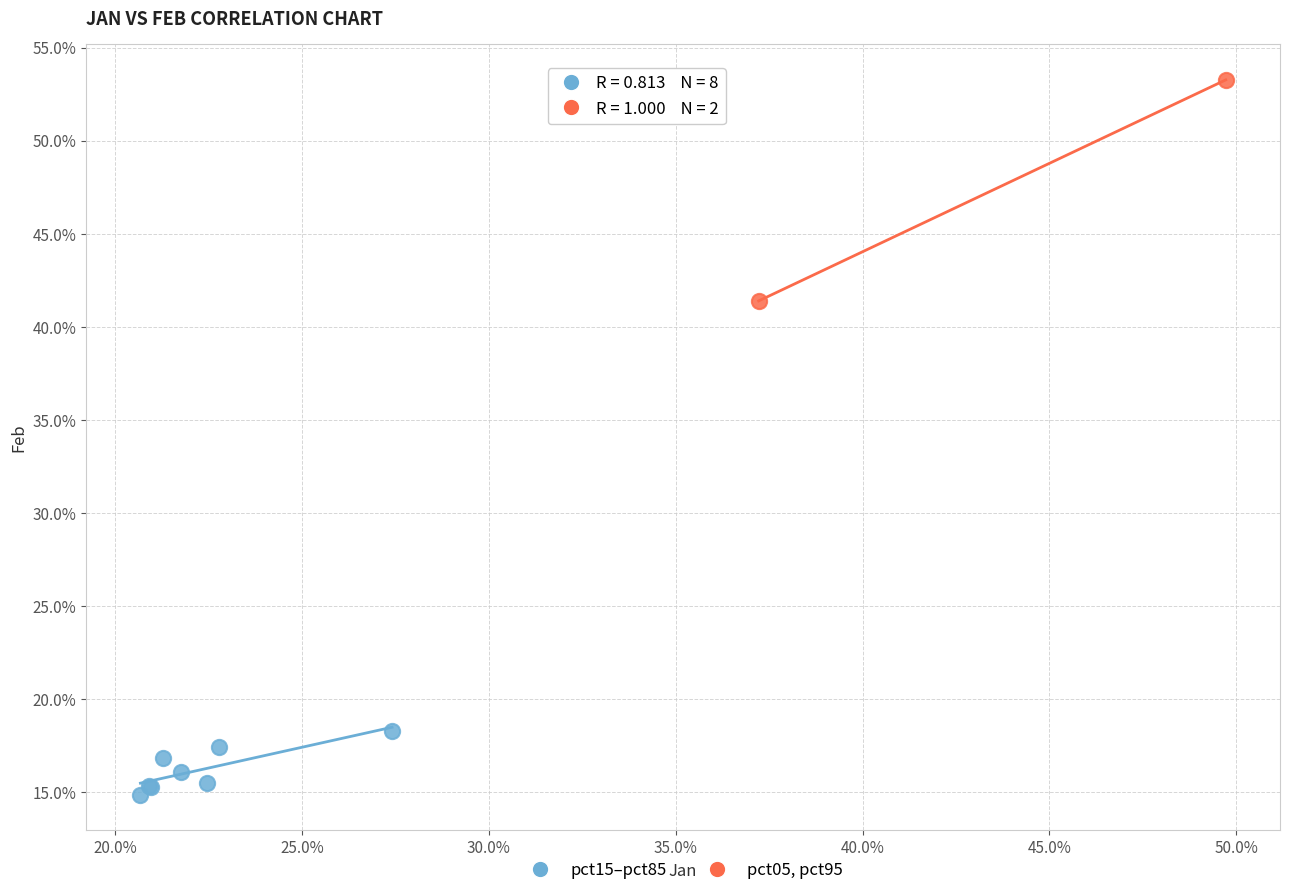

Which series has the largest Y range (max minus min)?

pct05, pct95